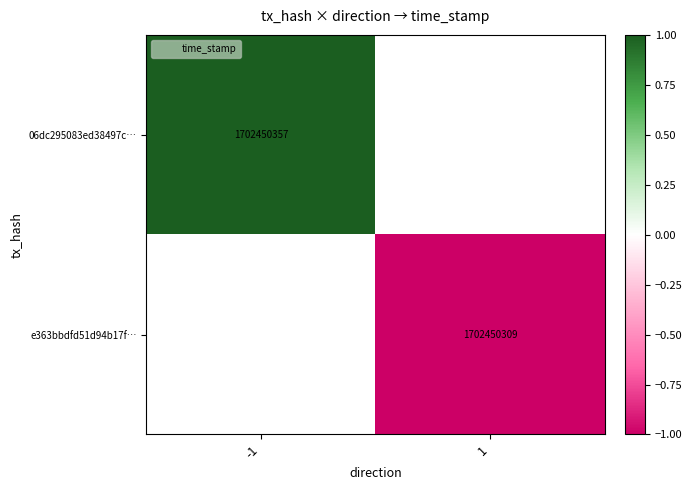

Rank the categories by e363bbdfd51d94b17f… value from highest to lowest.

-1, 1